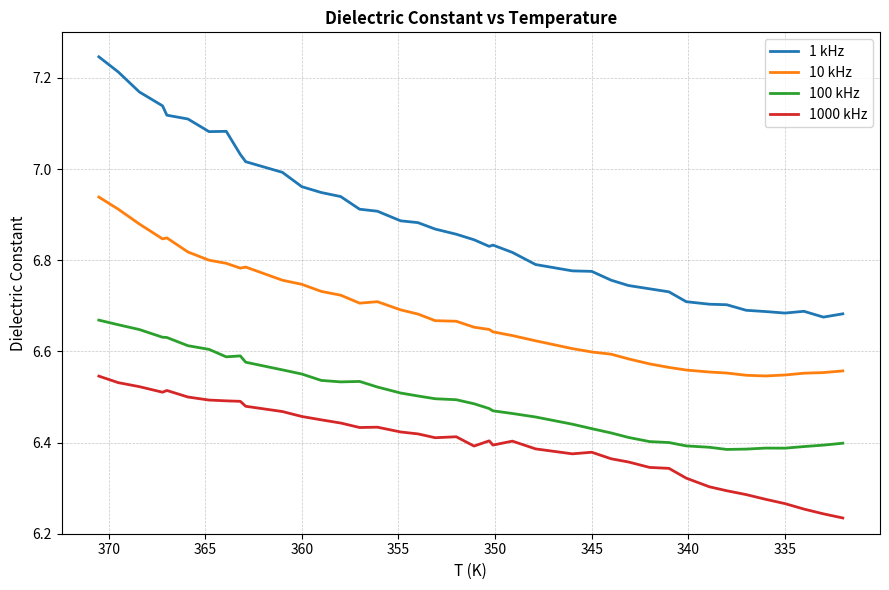

Count the number of data series in this chart.

4